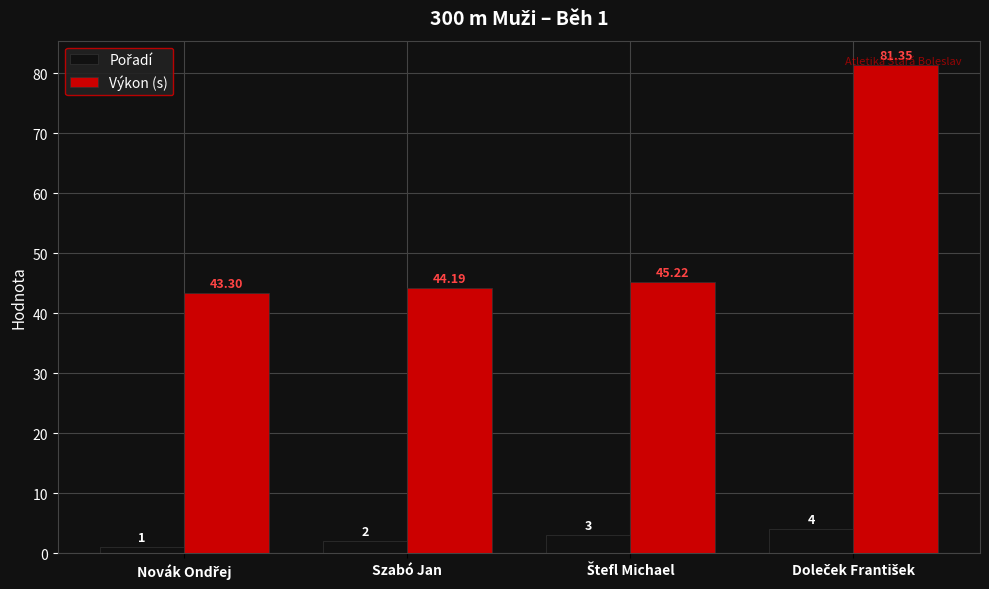

How many bars are there in total?

8